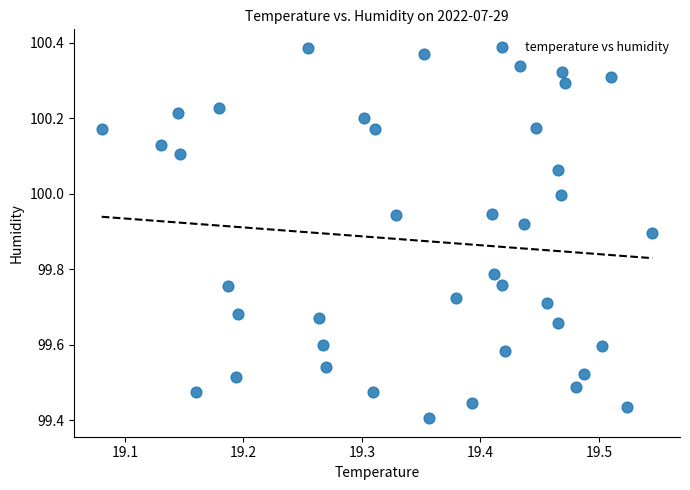

What is the range of Y values (max minus min)?

1.0